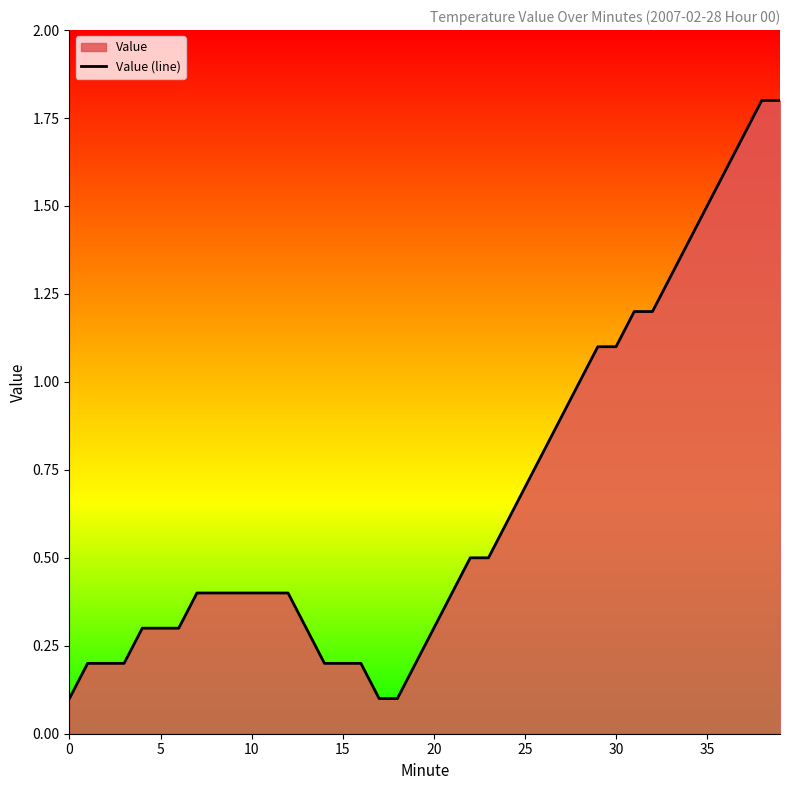

What is the greatest value displayed?

1.8